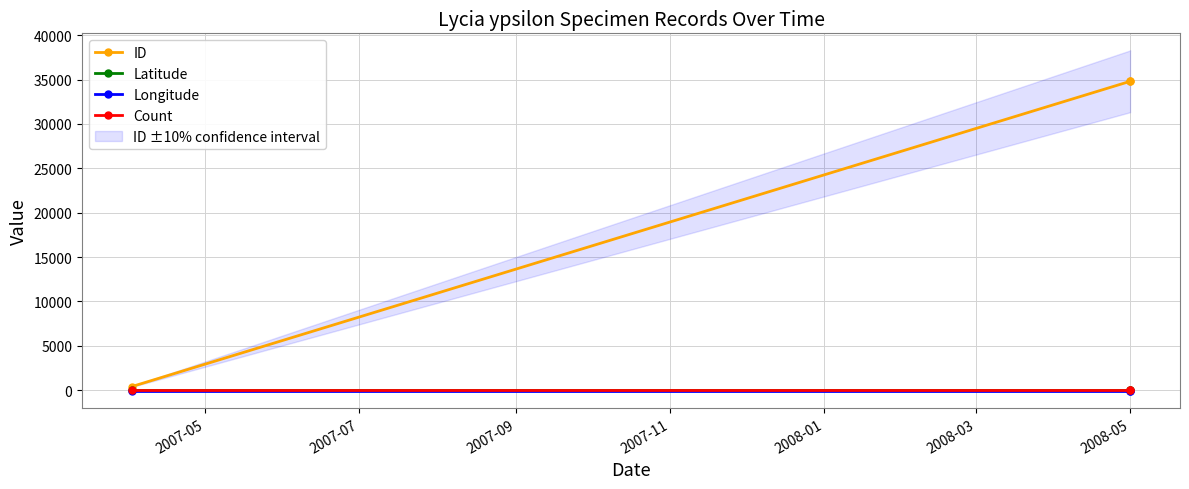

Which series has the largest total across all categories?

ID